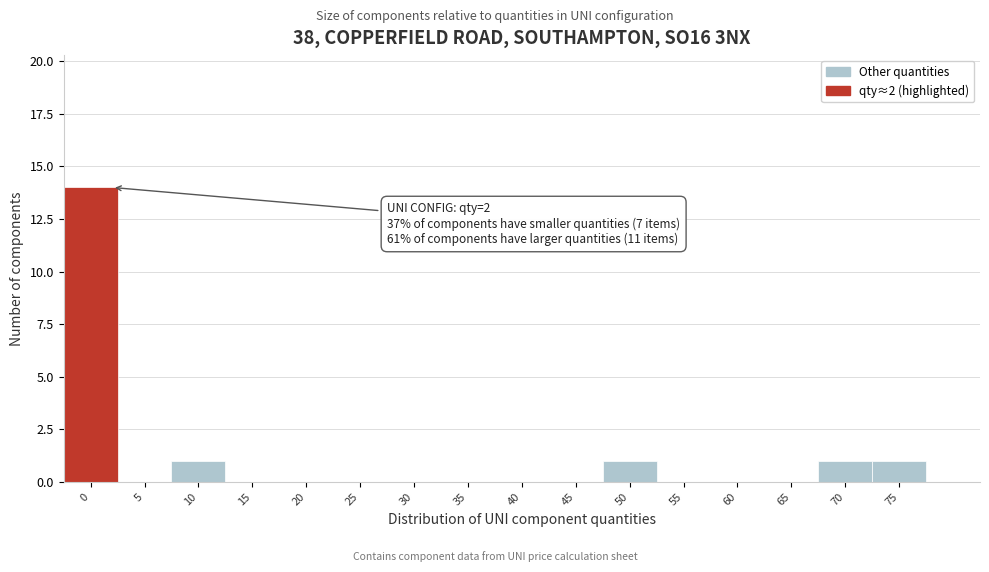

Reading right to left, extract all data points from this chart.

75=1	70=1	65=0	60=0	55=0	50=1	45=0	40=0	35=0	30=0	25=0	20=0	15=0	10=1	5=0	0=14